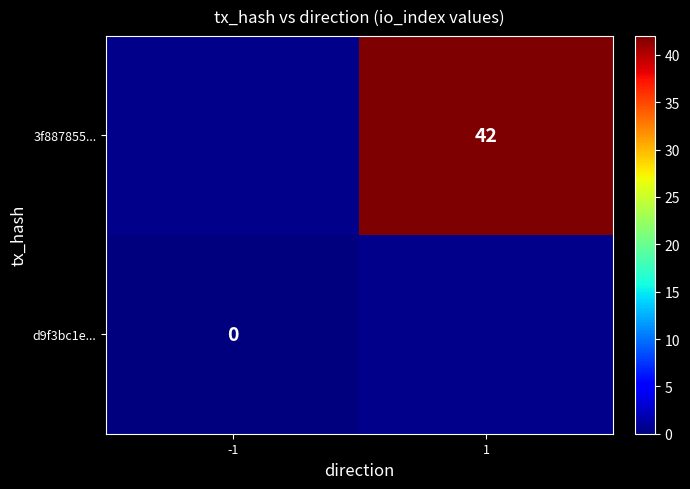

Is the value of 3f887855... at 1 greater than the value of d9f3bc1e... at -1?

Yes